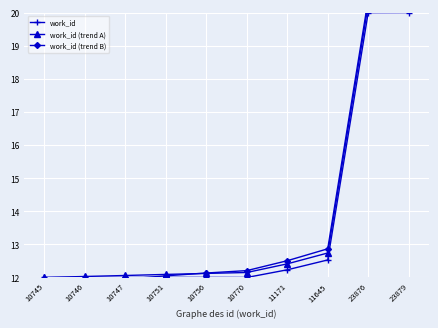

What is the sum of the work_id (trend A) values at 10747 and 11171?

24.5